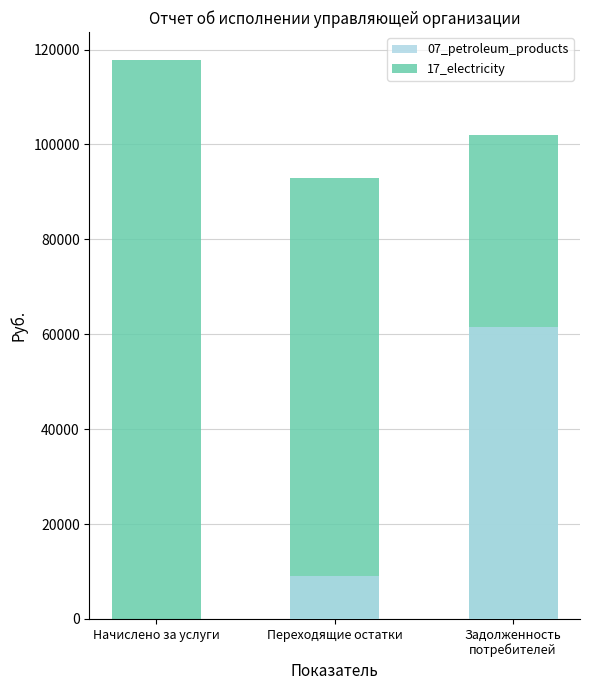

What position from the right is Переходящие остатки?

2